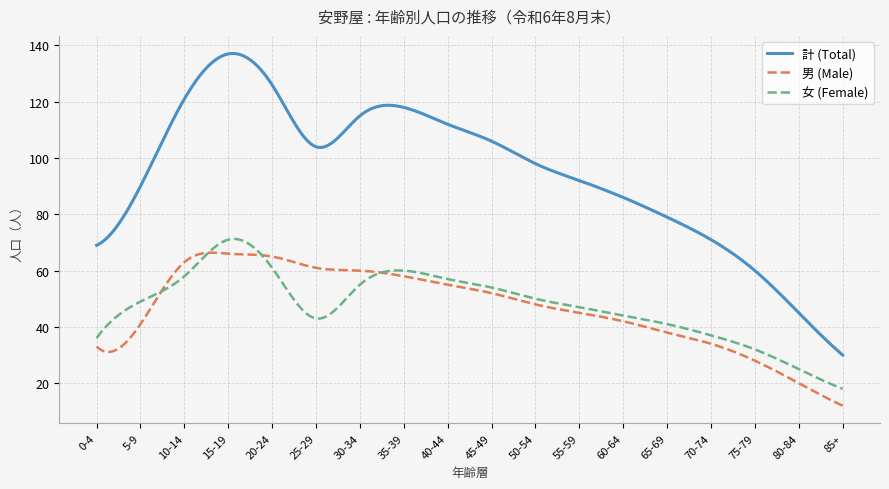

True or false: 女 (Female) and 計 (Total) cross at least once.

False